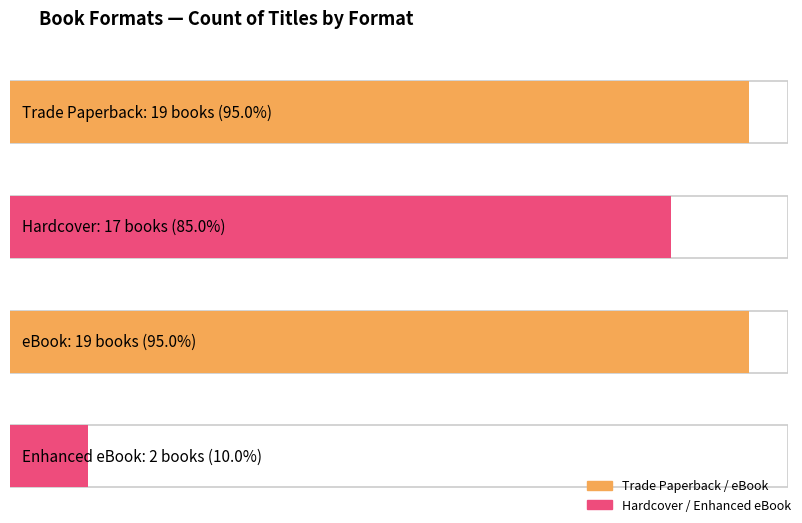

What is the ratio of the value at Trade Paperback to the value at Hardcover?

1.1